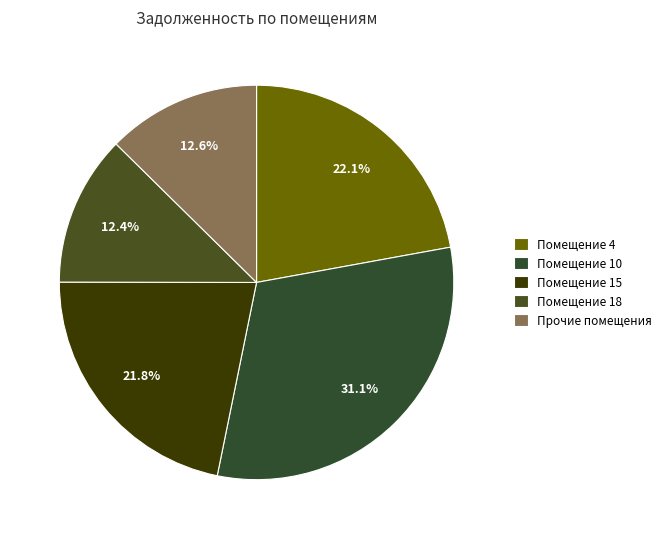

Does any single category account for the majority?

No